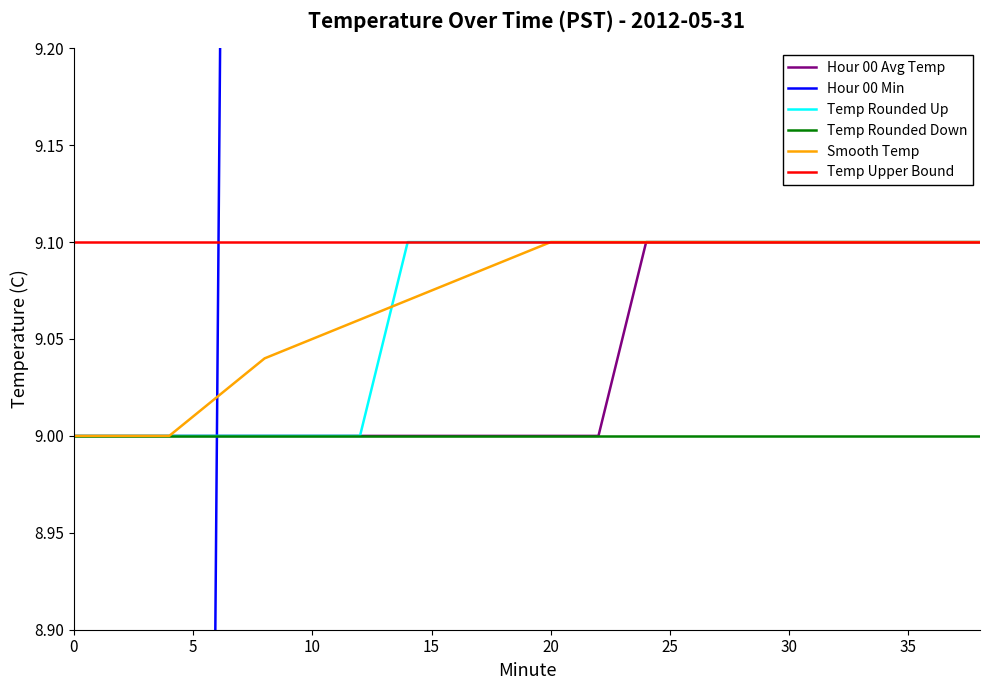

Is it true that Hour 00 Avg Temp equals 9.1 at 30?

True